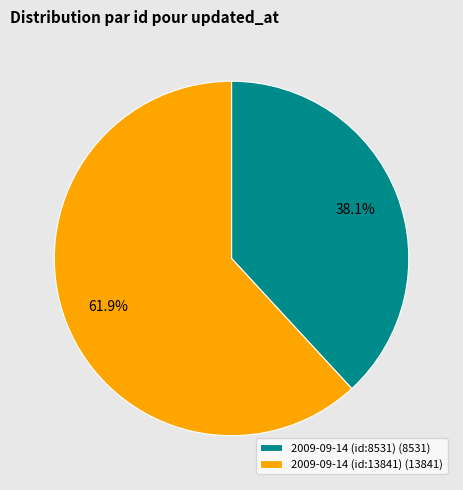

Count the number of slices in the pie.

2